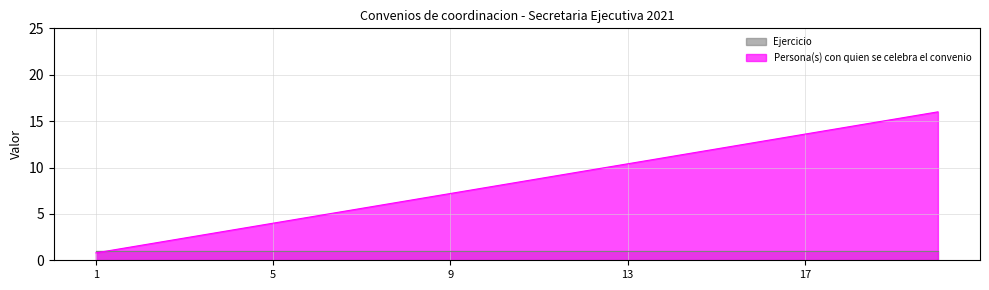

Rank the categories by value from lowest to highest.

1, 2, 3, 4, 5, 6, 7, 8, 9, 10, 11, 12, 13, 14, 15, 16, 17, 18, 19, 20